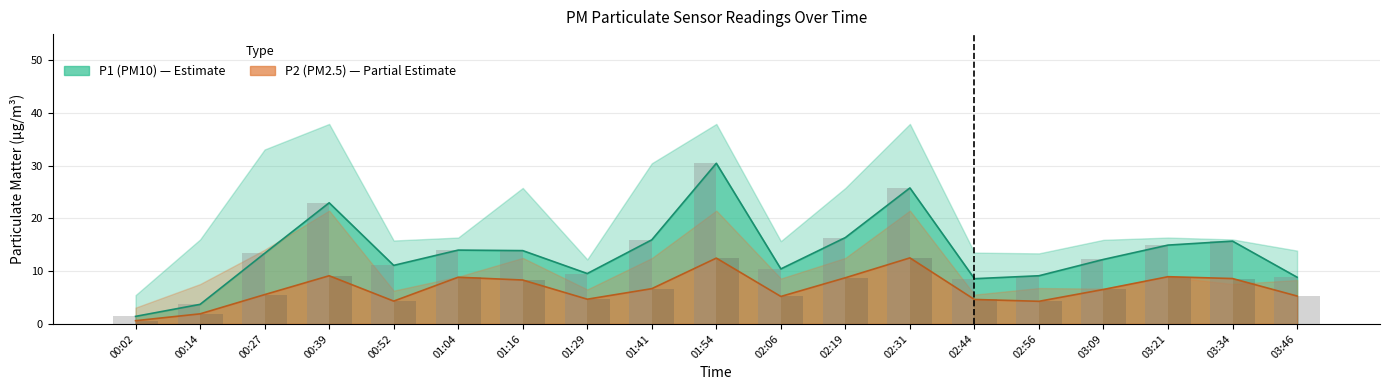

List the labels in order of P2 value, largest first.

02:31, 01:54, 00:39, 03:21, 01:04, 02:19, 03:34, 01:16, 01:41, 03:09, 00:27, 03:46, 02:06, 01:29, 02:44, 00:52, 02:56, 00:14, 00:02